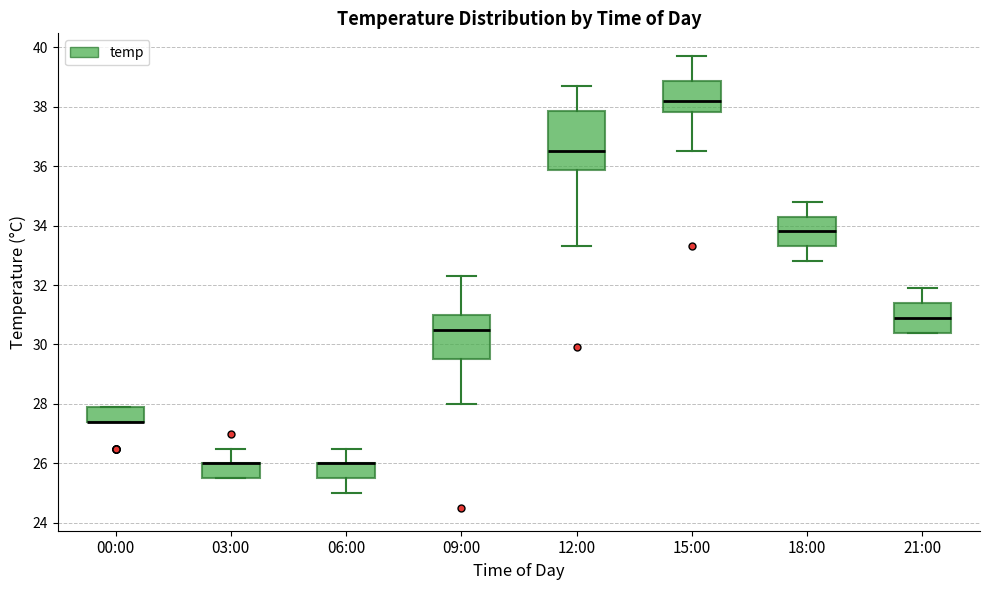

Reading left to right, read every box against the y-axis: the position of its median line, the range the box covers, and the ends of its whiskers. The values are not printed on the chart, so give them approximately, as read against the axis.

00:00: median 27.4 (drawn on the box's lower edge), box 27.4 to 28.0, whiskers 27.4 to 28.0
03:00: median 26.0 (drawn on the box's upper edge), box 25.6 to 26.0, whiskers 25.6 to 26.6
06:00: median 26.0 (drawn on the box's upper edge), box 25.6 to 26.0, whiskers 25.0 to 26.6
09:00: median 30.6, box 29.6 to 31.0, whiskers 28.0 to 32.4
12:00: median 36.6, box 35.8 to 37.8, whiskers 33.4 to 38.8
15:00: median 38.2, box 37.8 to 38.8, whiskers 36.6 to 39.8
18:00: median 33.8, box 33.4 to 34.4, whiskers 32.8 to 34.8
21:00: median 31.0, box 30.4 to 31.4, whiskers 30.4 to 32.0